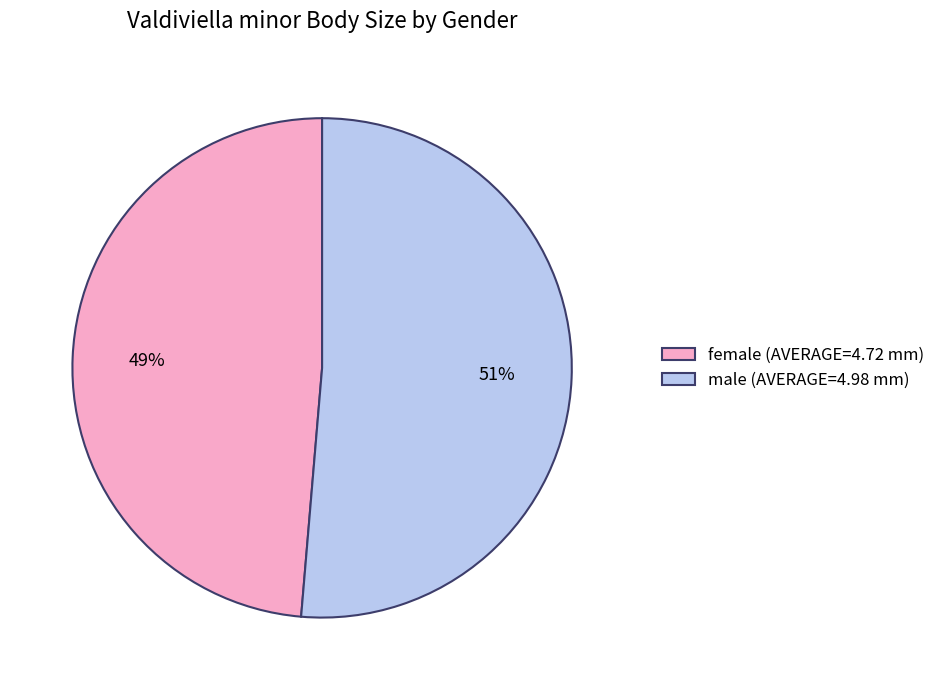

Which category has the biggest portion of the pie?

male